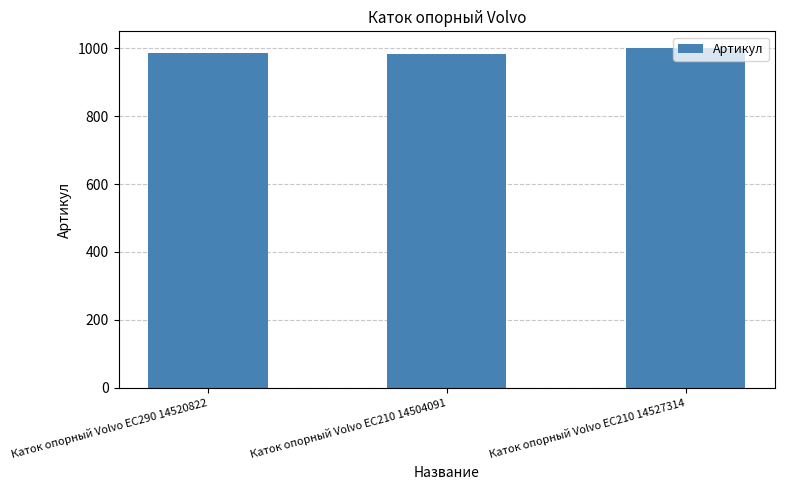

Is it true that the value at Каток опорный Volvo EC210 14527314 is 1339?

False